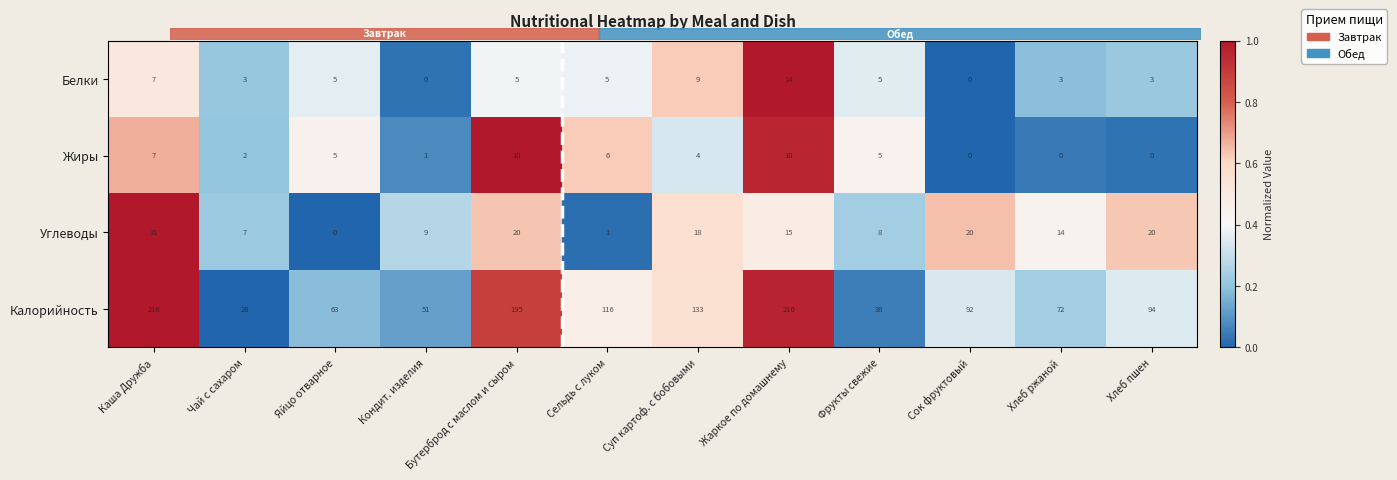

At how many categories does at least one series exceed 0?

12